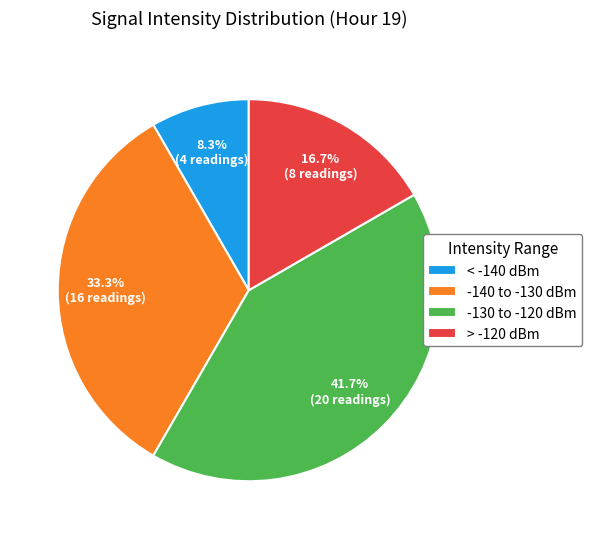

Combined, what portion of the pie is > -120 dBm and -140 to -130 dBm?

50.0%